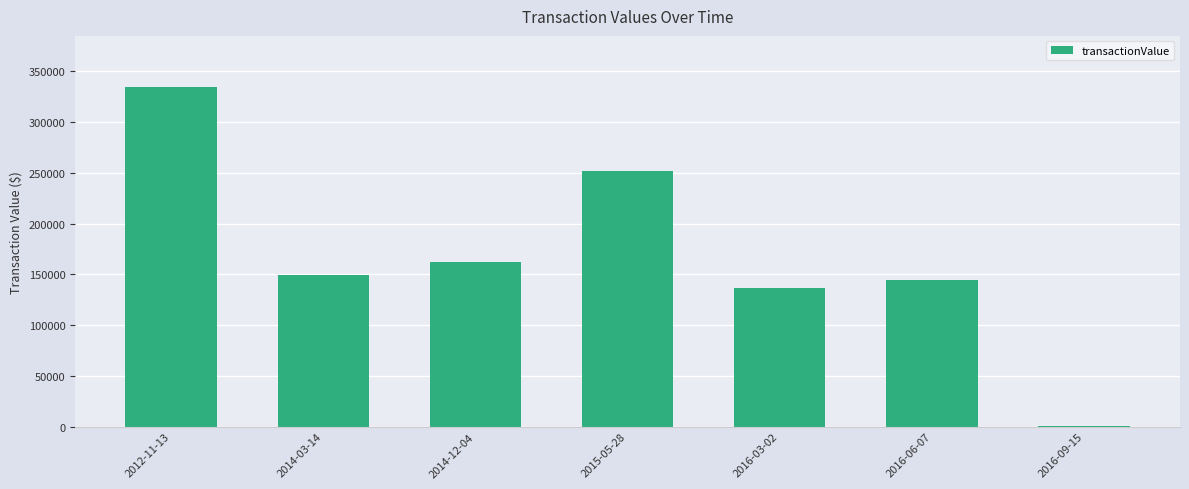

What is the sum of all values?

1178370